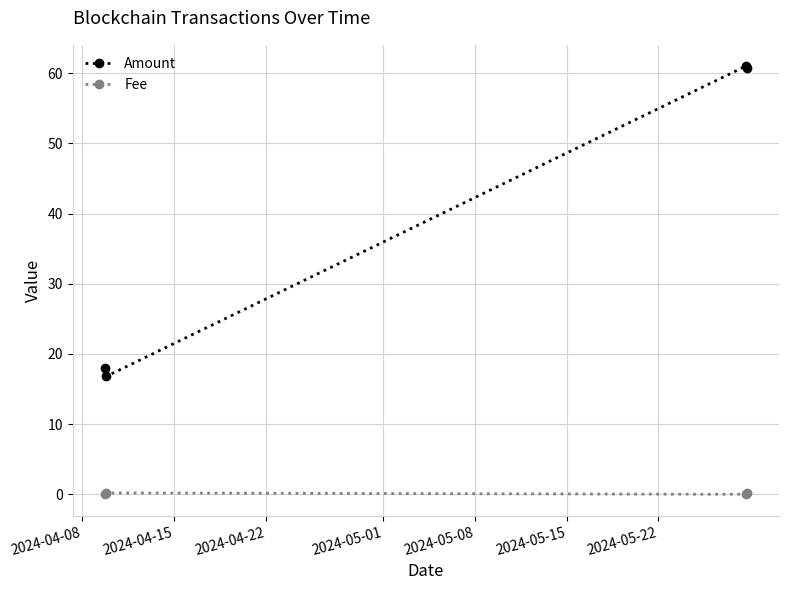

What is the sum of all Amount values?

156.6